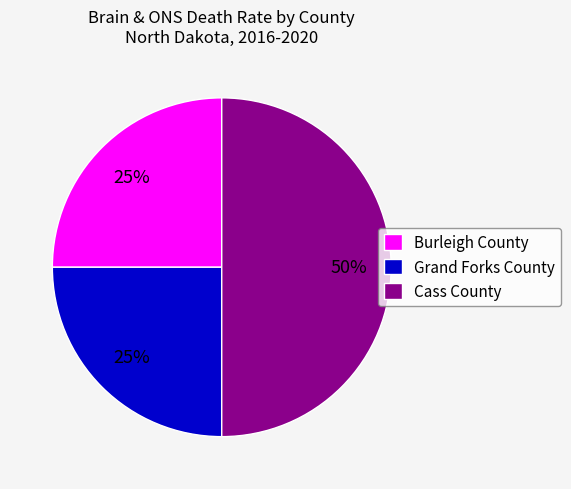

Which has a higher value, Cass County or Burleigh County?

Cass County